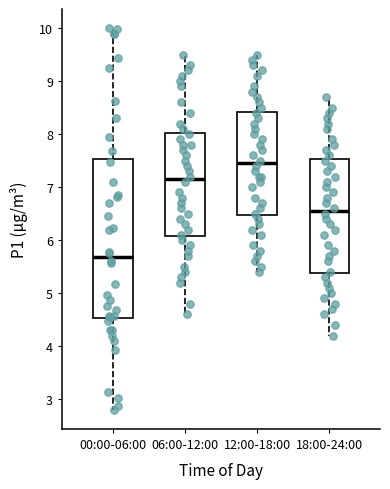

Reading left to right, read every box against the y-axis: the position of its median line, the range the box covers, and the ends of its whiskers. The values are not printed on the chart, so give them approximately, as read against the axis.

00:00-06:00: median 5.7, box 4.5 to 7.5, whiskers 2.8 to 10.0
06:00-12:00: median 7.2, box 6.1 to 8.0, whiskers 4.6 to 9.5
12:00-18:00: median 7.5, box 6.5 to 8.4, whiskers 5.4 to 9.5
18:00-24:00: median 6.6, box 5.4 to 7.5, whiskers 4.2 to 8.7